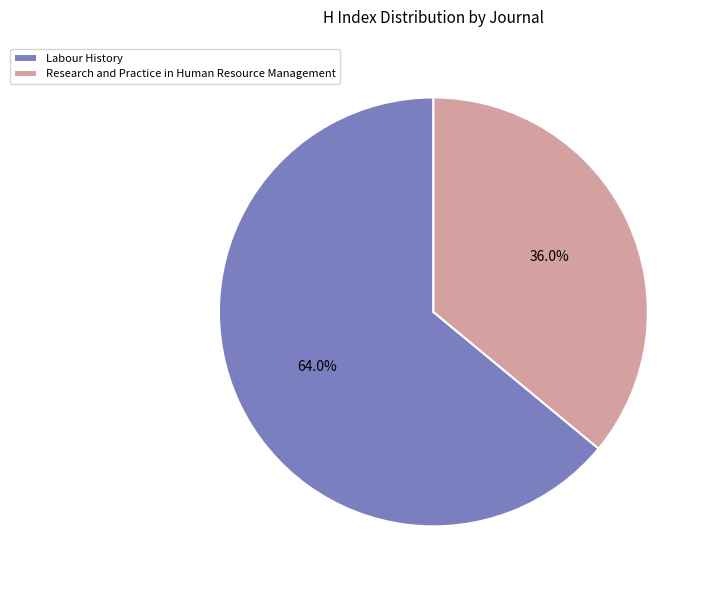

What is the majority slice?

Labour History